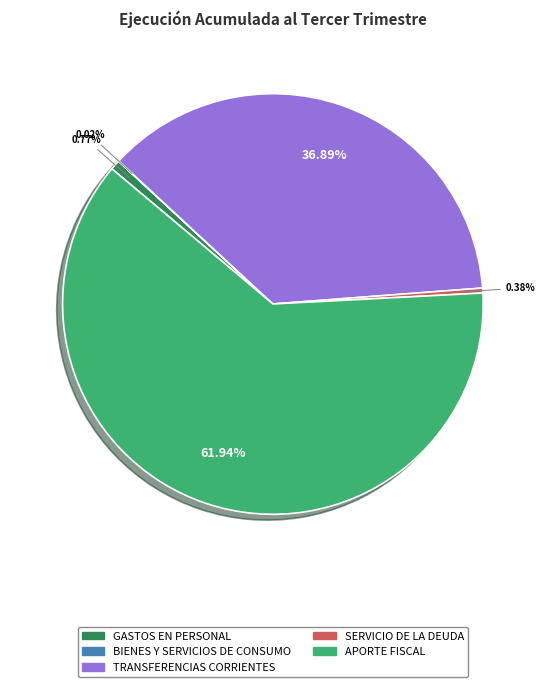

Between GASTOS EN PERSONAL and APORTE FISCAL, which is larger?

APORTE FISCAL